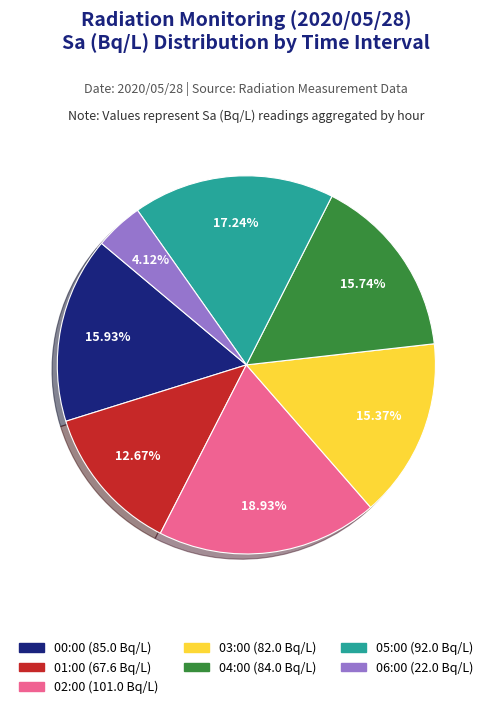

Is there a majority slice in this chart?

No